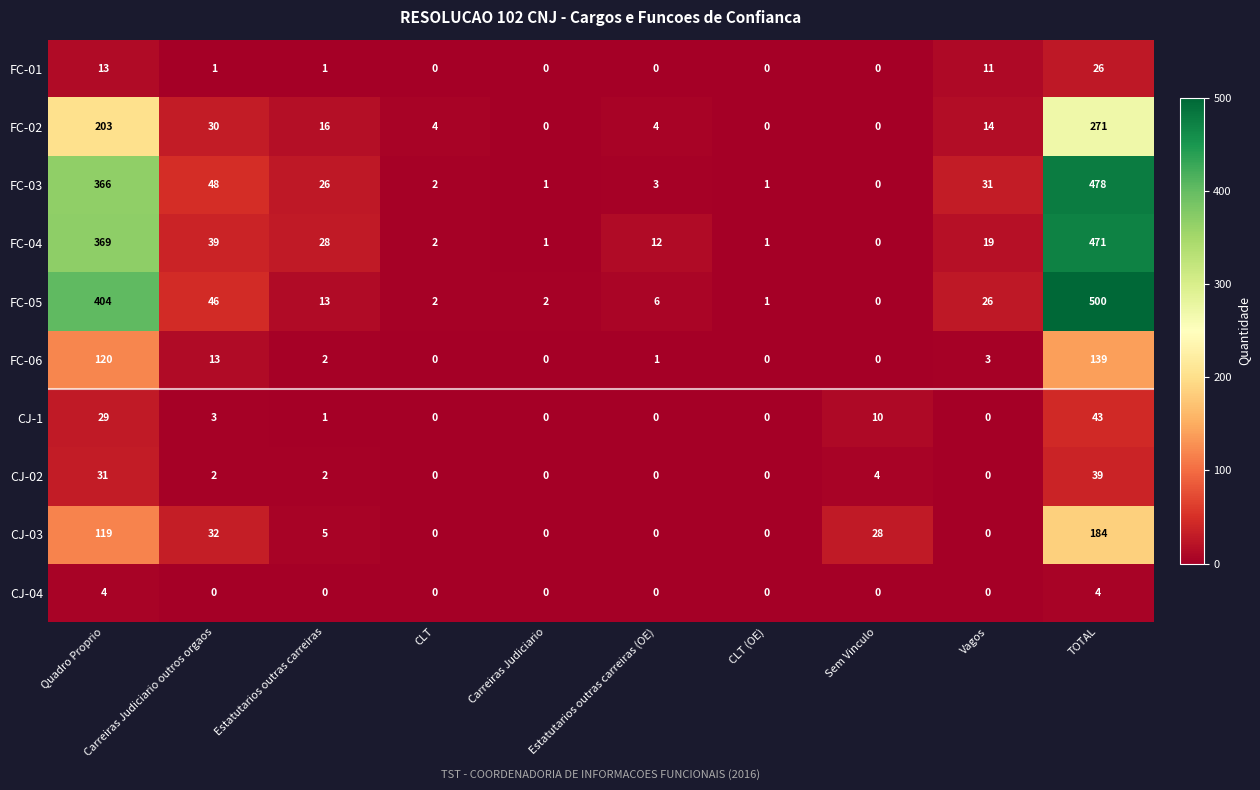

Is the value of CJ-03 at TOTAL greater than the value of FC-06 at Vagos?

Yes